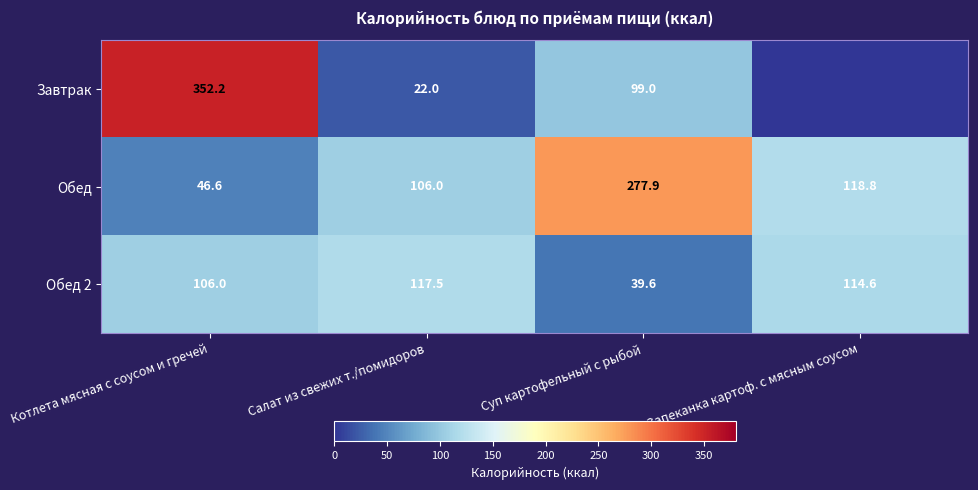

At which category is the sum across all series the highest?

Котлета мясная с соусом и гречей